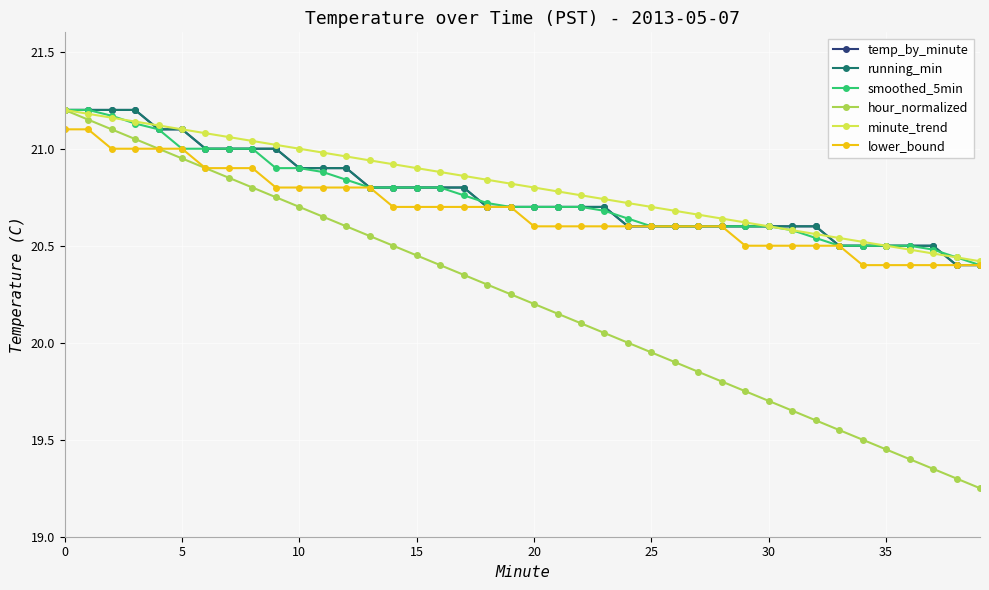

Reading left to right, what are all the values shown in this chart?

temp_by_minute: 21.2	21.2	21.2	21.2	21.1	21.1	21.0	21.0	21.0	21.0	20.9	20.9	20.9	20.8	20.8	20.8	20.8	20.8	20.7	20.7	20.7	20.7	20.7	20.7	20.6	20.6	20.6	20.6	20.6	20.6	20.6	20.6	20.6	20.5	20.5	20.5	20.5	20.5	20.4	20.4
running_min: 21.2	21.2	21.2	21.2	21.1	21.1	21.0	21.0	21.0	21.0	20.9	20.9	20.9	20.8	20.8	20.8	20.8	20.8	20.7	20.7	20.7	20.7	20.7	20.7	20.6	20.6	20.6	20.6	20.6	20.6	20.6	20.6	20.6	20.5	20.5	20.5	20.5	20.5	20.4	20.4
smoothed_5min: 21.2	21.2	21.2	21.1	21.1	21.0	21.0	21.0	21.0	20.9	20.9	20.9	20.8	20.8	20.8	20.8	20.8	20.8	20.7	20.7	20.7	20.7	20.7	20.7	20.6	20.6	20.6	20.6	20.6	20.6	20.6	20.6	20.5	20.5	20.5	20.5	20.5	20.5	20.4	20.4
hour_normalized: 21.2	21.1	21.1	21.1	21.0	20.9	20.9	20.9	20.8	20.8	20.7	20.6	20.6	20.6	20.5	20.4	20.4	20.4	20.3	20.2	20.2	20.1	20.1	20.1	20.0	19.9	19.9	19.9	19.8	19.8	19.7	19.6	19.6	19.6	19.5	19.4	19.4	19.4	19.3	19.2
minute_trend: 21.2	21.2	21.2	21.1	21.1	21.1	21.1	21.1	21.0	21.0	21.0	21.0	21.0	20.9	20.9	20.9	20.9	20.9	20.8	20.8	20.8	20.8	20.8	20.7	20.7	20.7	20.7	20.7	20.6	20.6	20.6	20.6	20.6	20.5	20.5	20.5	20.5	20.5	20.4	20.4
lower_bound: 21.1	21.1	21.0	21.0	21.0	21.0	20.9	20.9	20.9	20.8	20.8	20.8	20.8	20.8	20.7	20.7	20.7	20.7	20.7	20.7	20.6	20.6	20.6	20.6	20.6	20.6	20.6	20.6	20.6	20.5	20.5	20.5	20.5	20.5	20.4	20.4	20.4	20.4	20.4	20.4